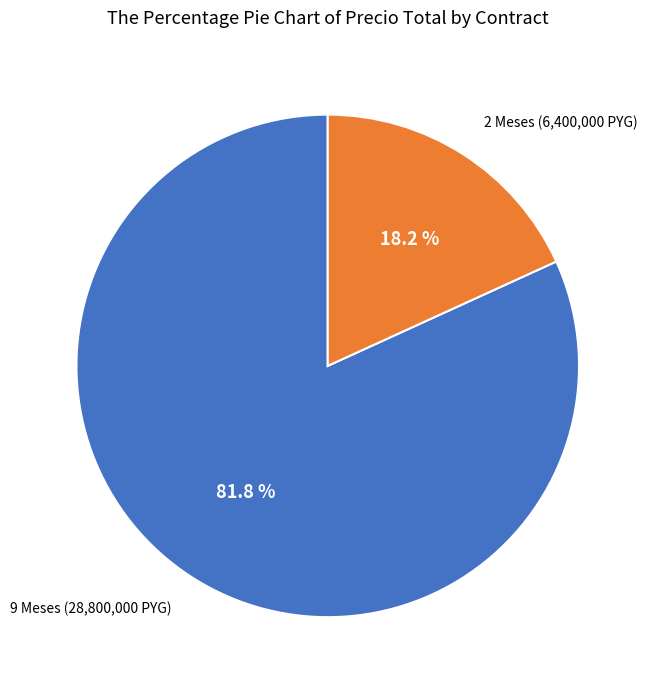

Is there a majority slice in this chart?

Yes